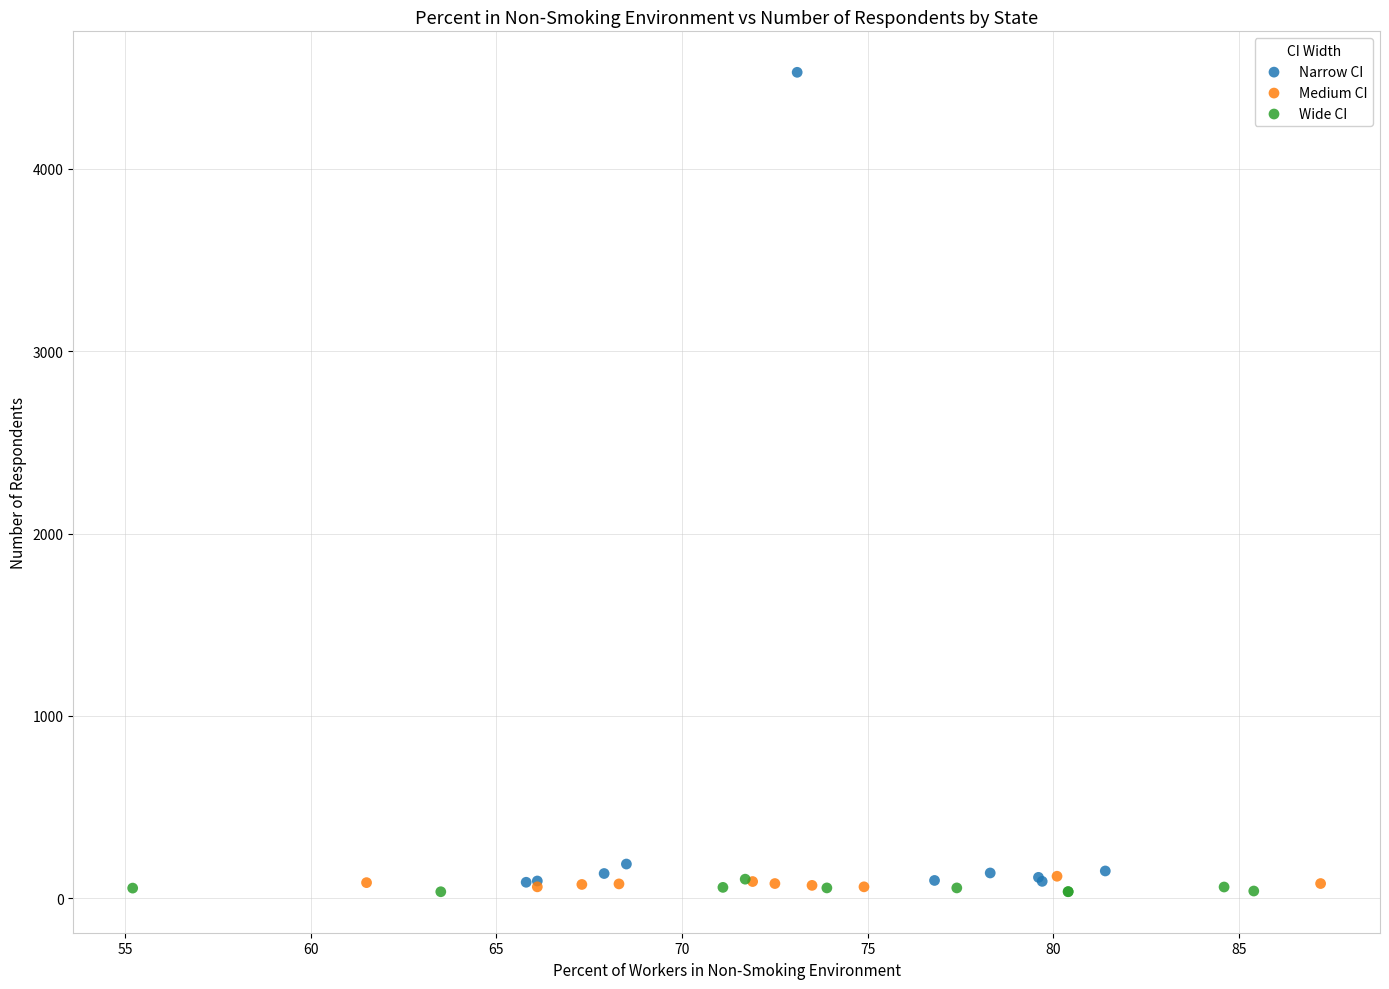

Which series has the largest Y range (max minus min)?

Narrow CI